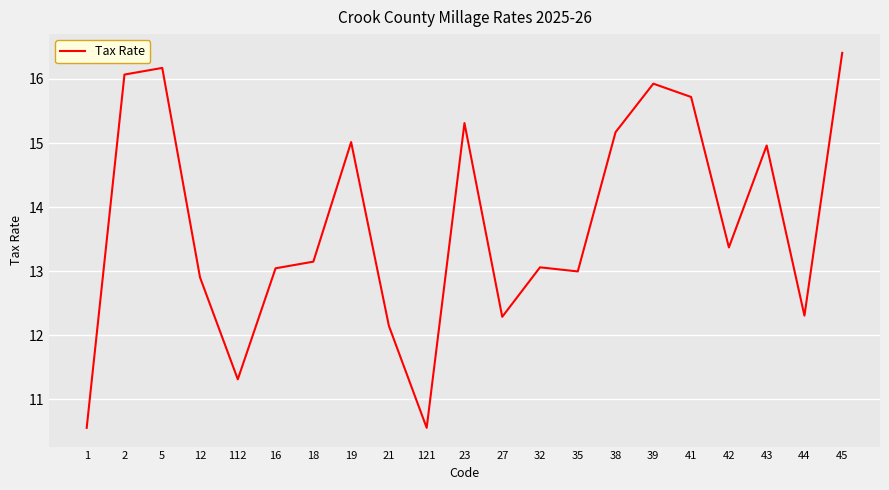

True or false: the data shows 10.6 at 121.

True